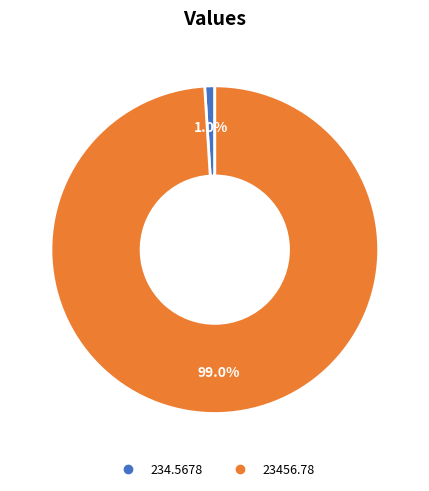

Between 23456.78 and 234.5678, which is larger?

23456.78